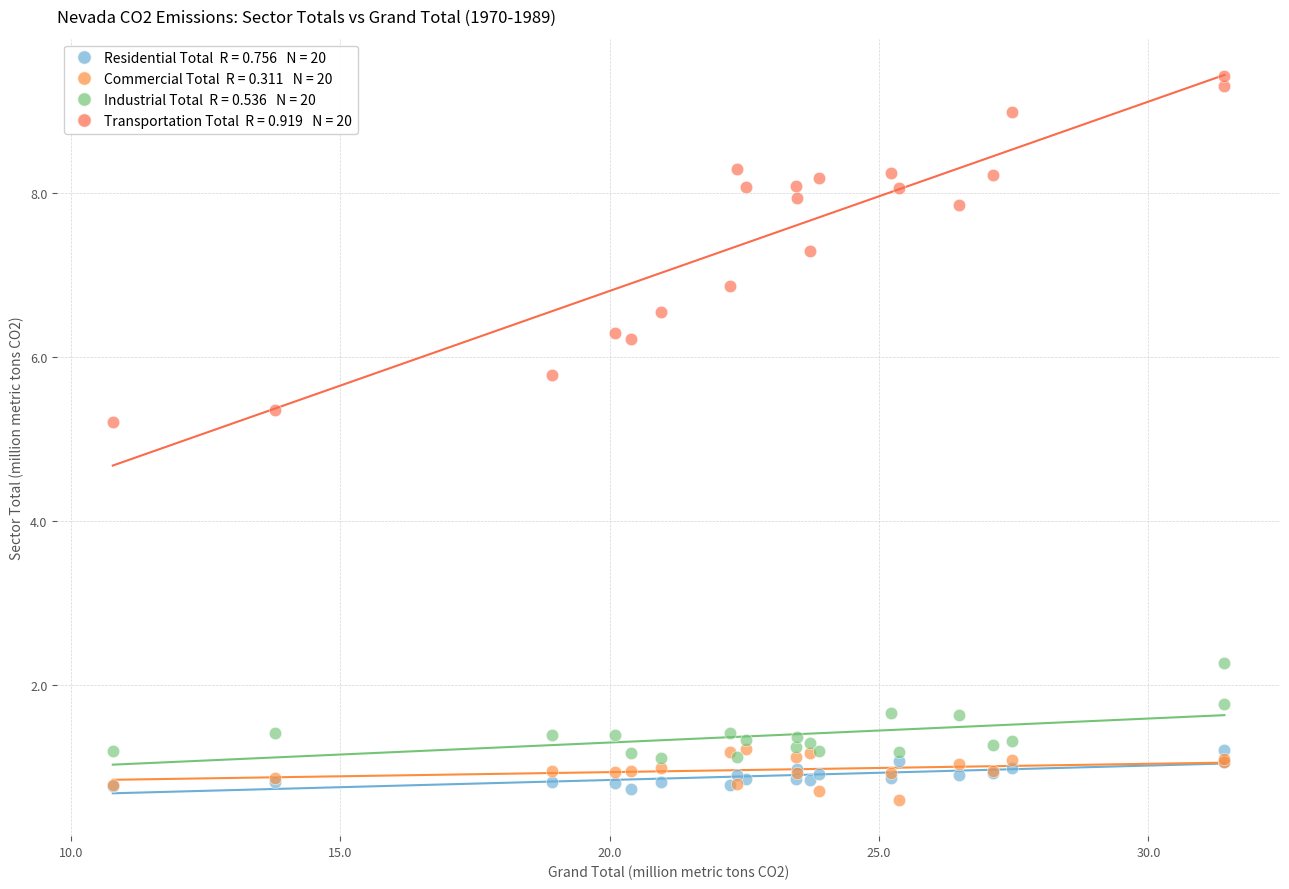

Across all series, what Y value is closest to 5?

5.2